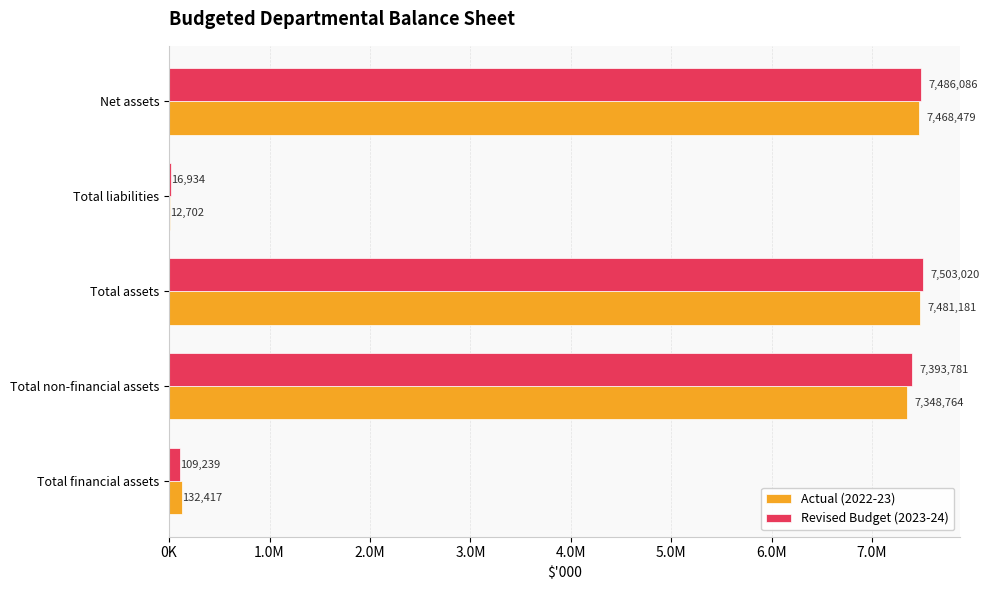

What are all the series names shown in the legend?

Actual (2022-23), Revised Budget (2023-24)